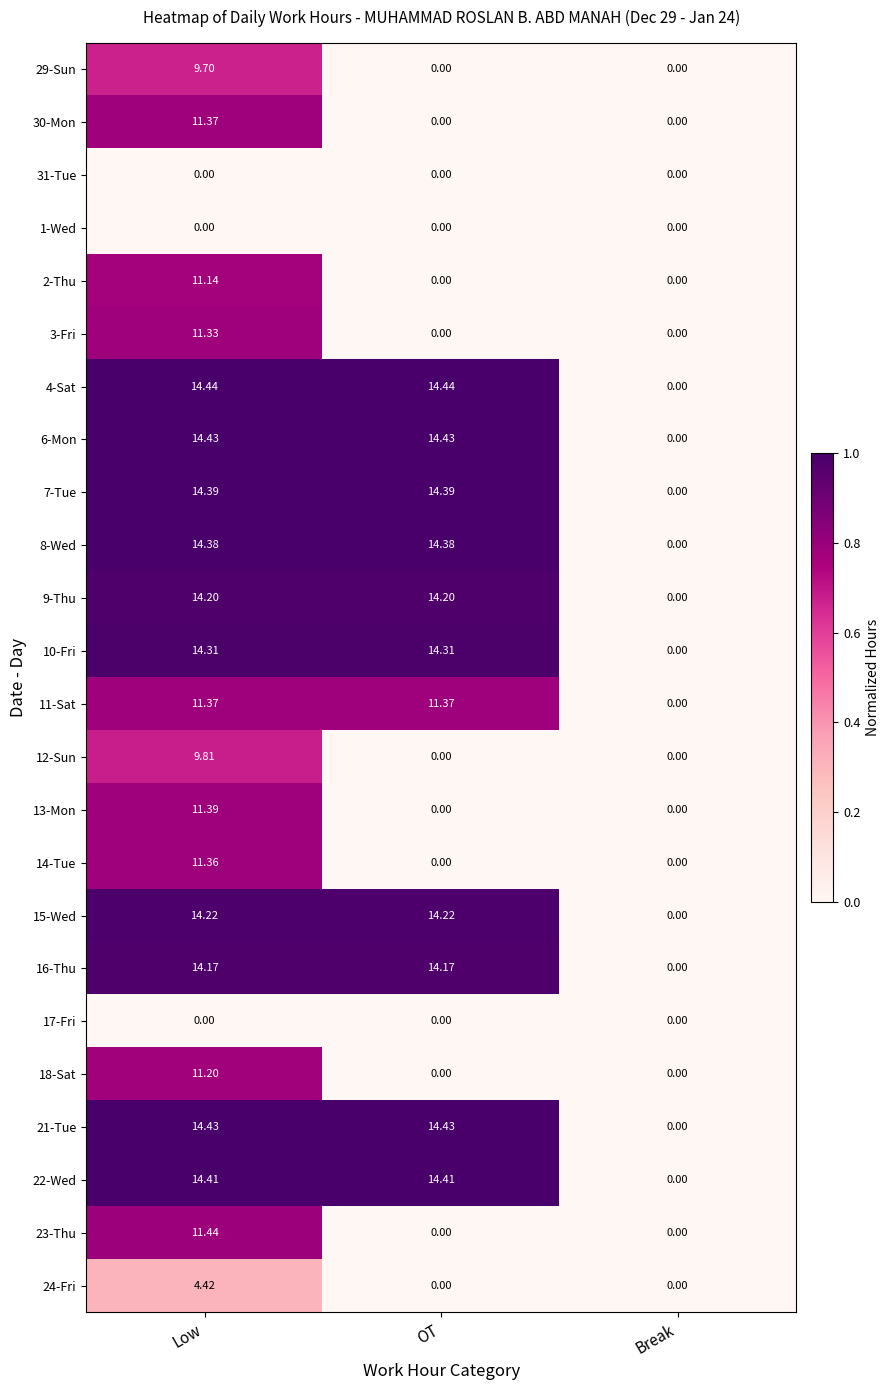

At which label does 22-Wed first exceed 14?

Low